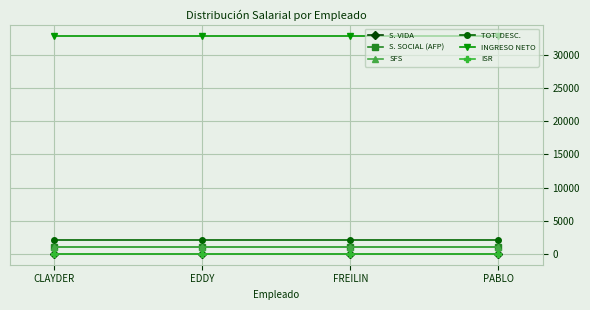

What is the spread (max minus min) of values at FREILIN?

32906.5